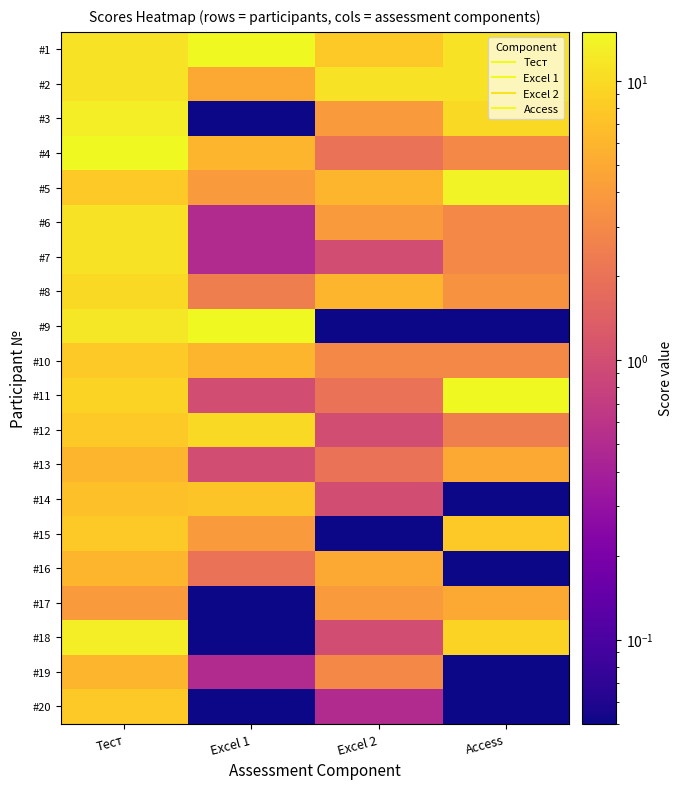

What is the total value across all series at Access?

106.2